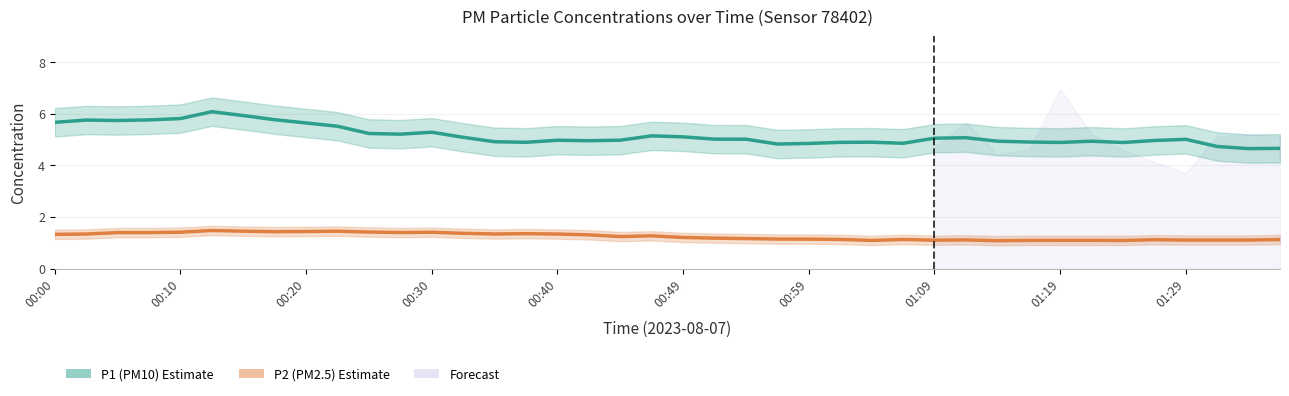

Reading left to right, what are all the values shown in this chart?

P1 (PM10): 5.7	5.8	5.7	5.8	5.8	6.1	5.9	5.8	5.6	5.5	5.2	5.2	5.3	5.1	4.9	4.9	5.0	5.0	5.0	5.1	5.1	5.0	5.0	4.8	4.8	4.9	4.9	4.9	5.1	5.1	4.9	4.9	4.9	4.9	4.9	5.0	5.0	4.7	4.6	4.7
P2 (PM2.5): 1.3	1.3	1.4	1.4	1.4	1.5	1.4	1.4	1.4	1.4	1.4	1.4	1.4	1.4	1.3	1.4	1.3	1.3	1.2	1.3	1.2	1.2	1.2	1.1	1.1	1.1	1.1	1.1	1.1	1.1	1.1	1.1	1.1	1.1	1.1	1.1	1.1	1.1	1.1	1.1